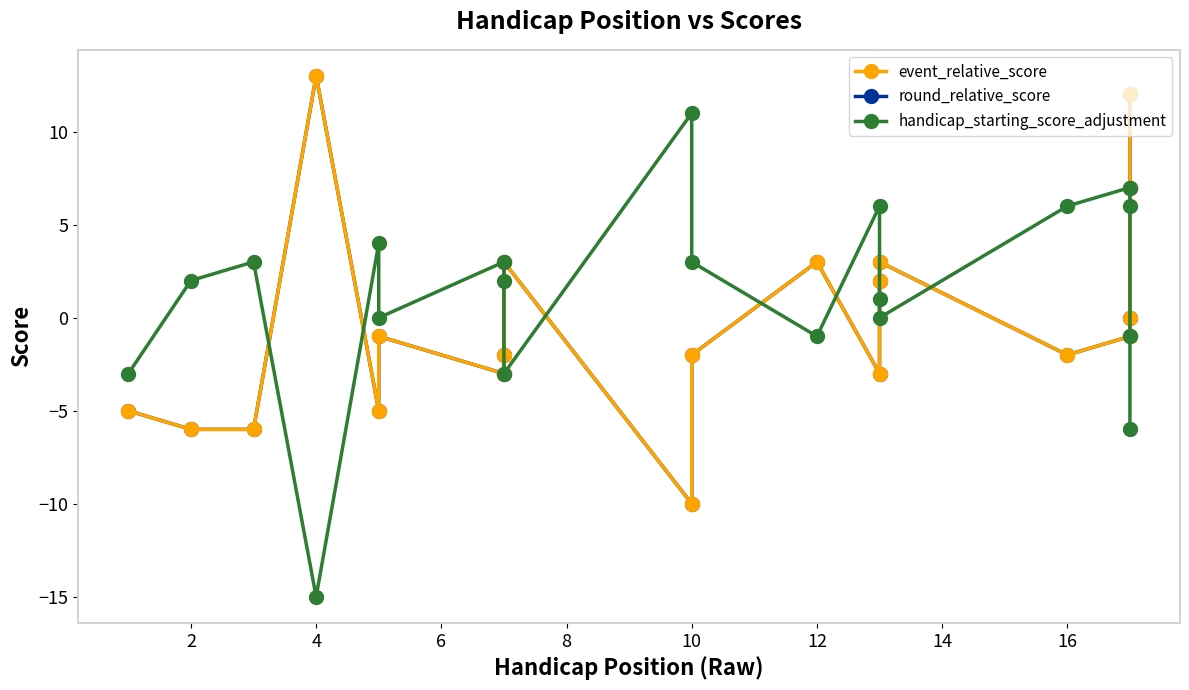

Reading right to left, list all the values displayed in this chart.

event_relative_score: 12	7	0	-1	-2	3	2	-3	3	-2	-10	3	-2	-3	-1	-5	13	-6	-6	-5
round_relative_score: 12	7	0	-1	-2	3	2	-3	3	-2	-10	3	-2	-3	-1	-5	13	-6	-6	-5
handicap_starting_score_adjustment: -6	-1	6	7	6	0	1	6	-1	3	11	-3	2	3	0	4	-15	3	2	-3